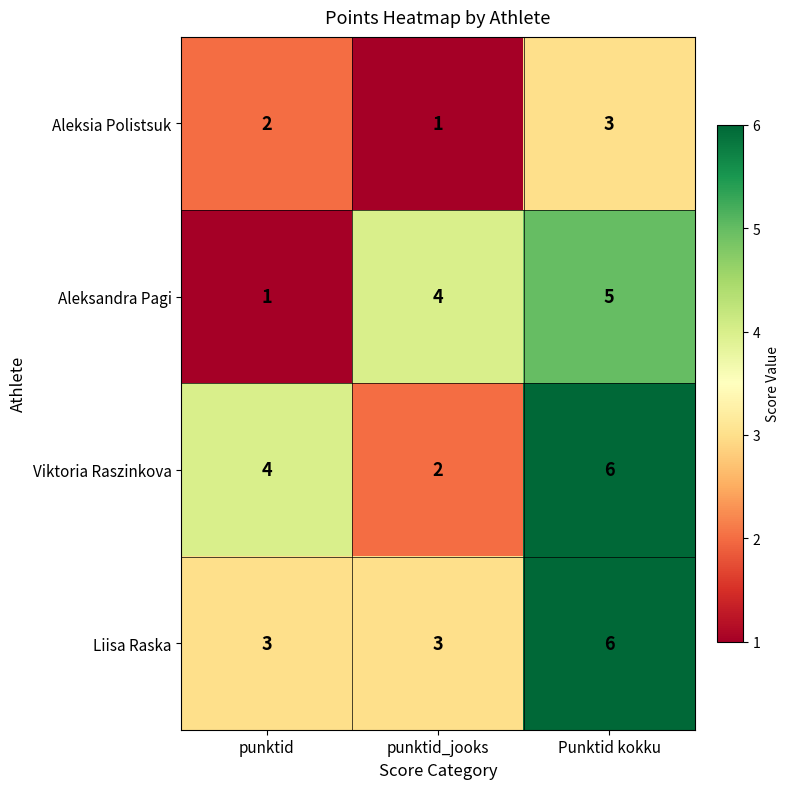

At which category does the chart reach its peak across all series?

Punktid kokku